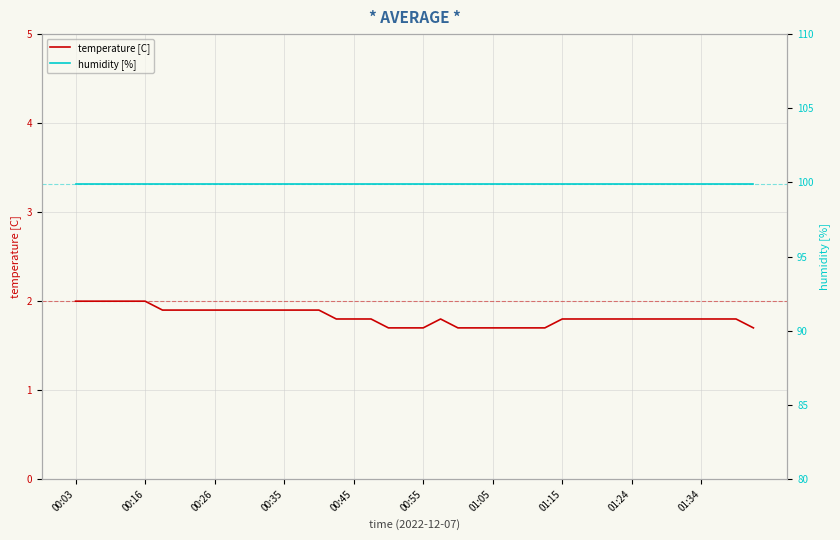

What are all the series names shown in the legend?

temperature [C], humidity [%]